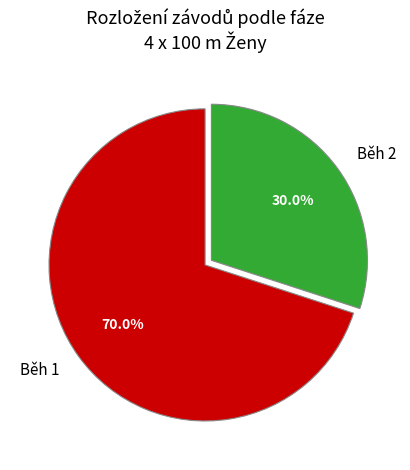

What percentage is NOT represented by Běh 2?

70.0%